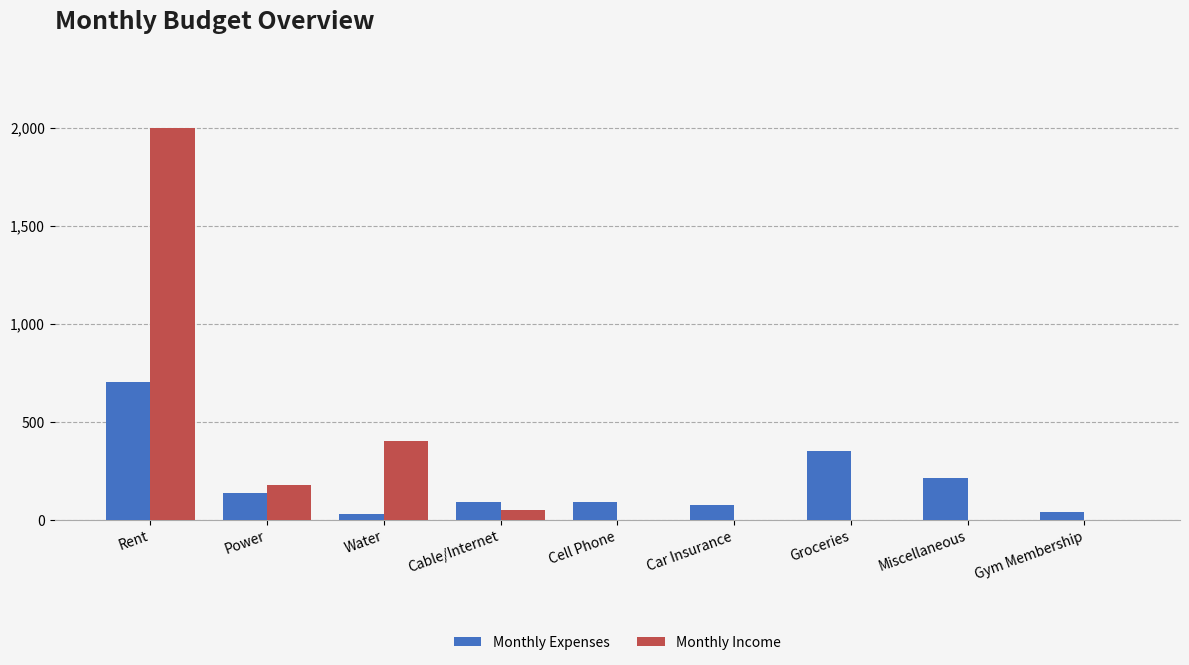

At which category is the sum across all series the highest?

Rent